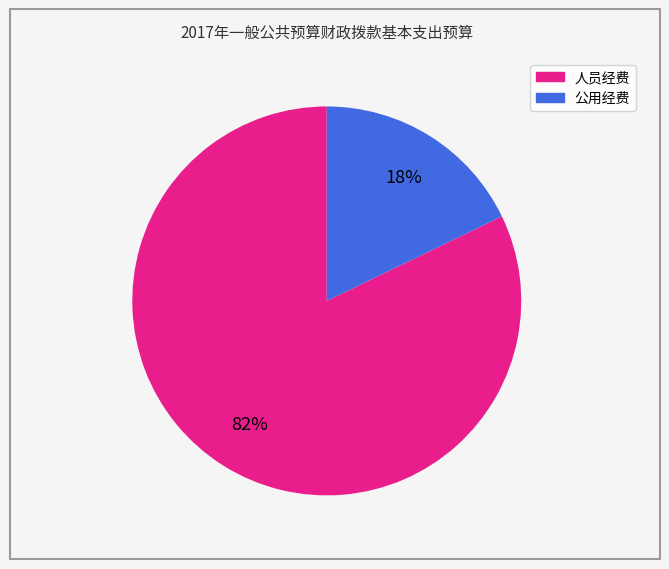

Does any single category account for the majority?

Yes